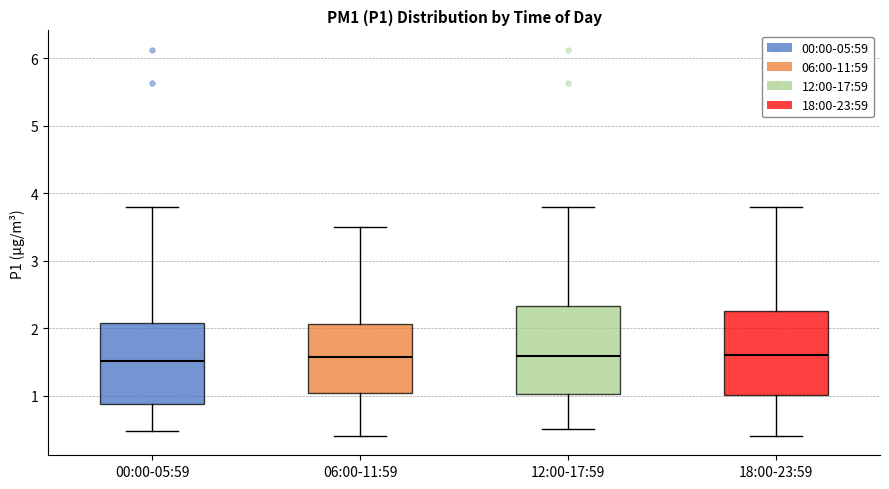

Where is the upper edge of the box for 00:00-05:59 on the y-axis? The values are not printed on the chart, so give them approximately, as read against the axis.

2.1